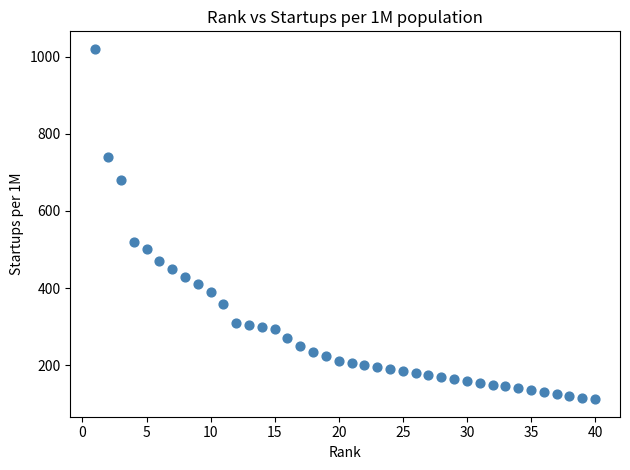

What is the range of Y values (max minus min)?

908